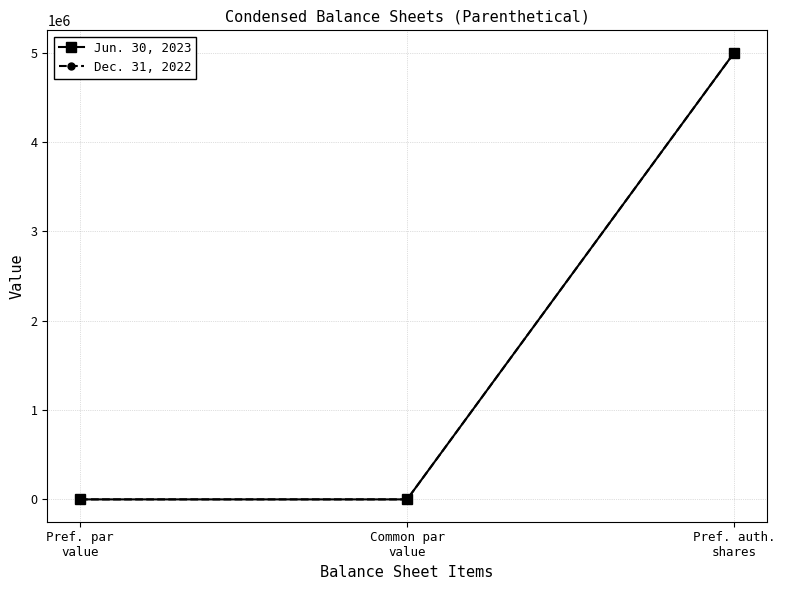

Which series has the largest range (max minus min)?

Jun. 30, 2023